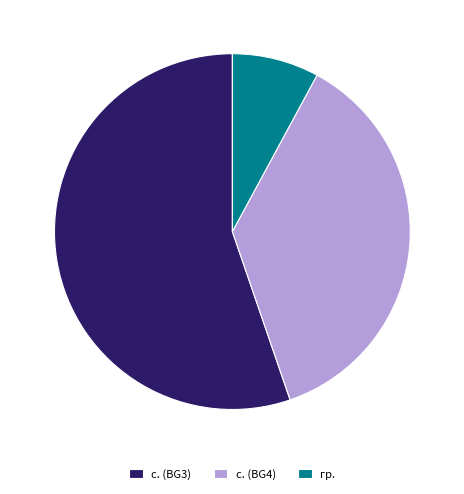

Which slice is the largest?

с. (BG3)